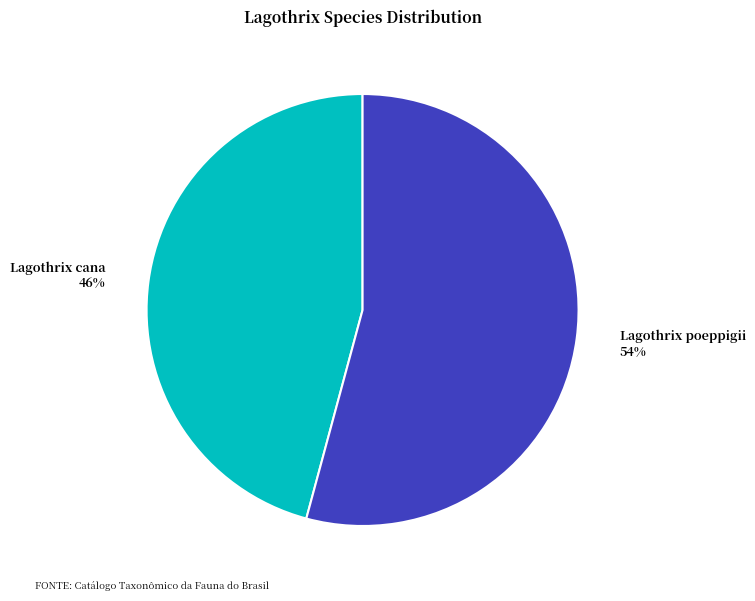

Which slice is the smallest?

Lagothrix cana